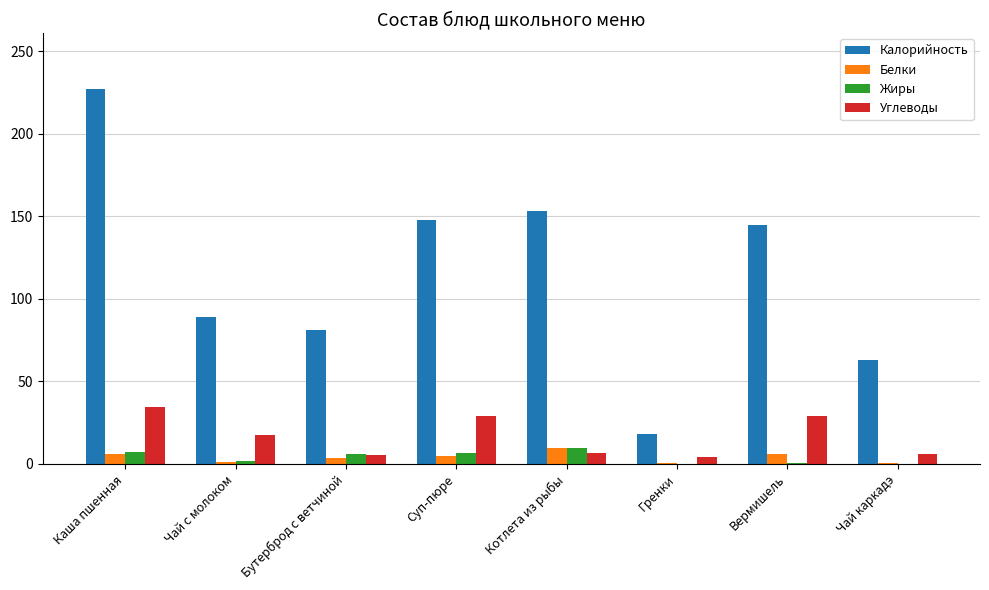

The Калорийность series shows 81.0 at Бутерброд с ветчиной. True or false?

True